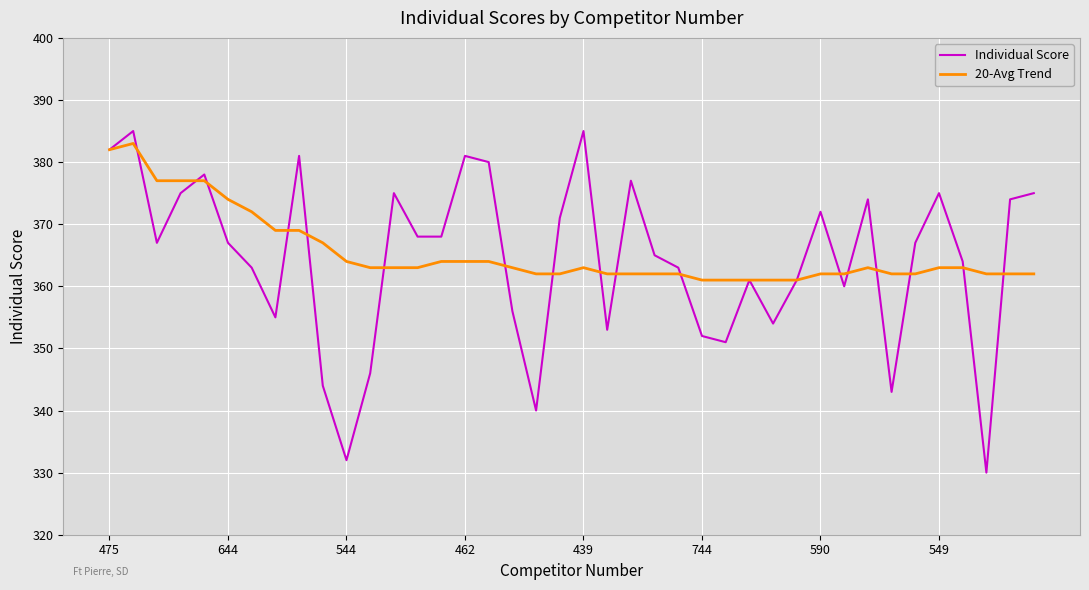

Does the chart display data point markers on the line(s)?

No